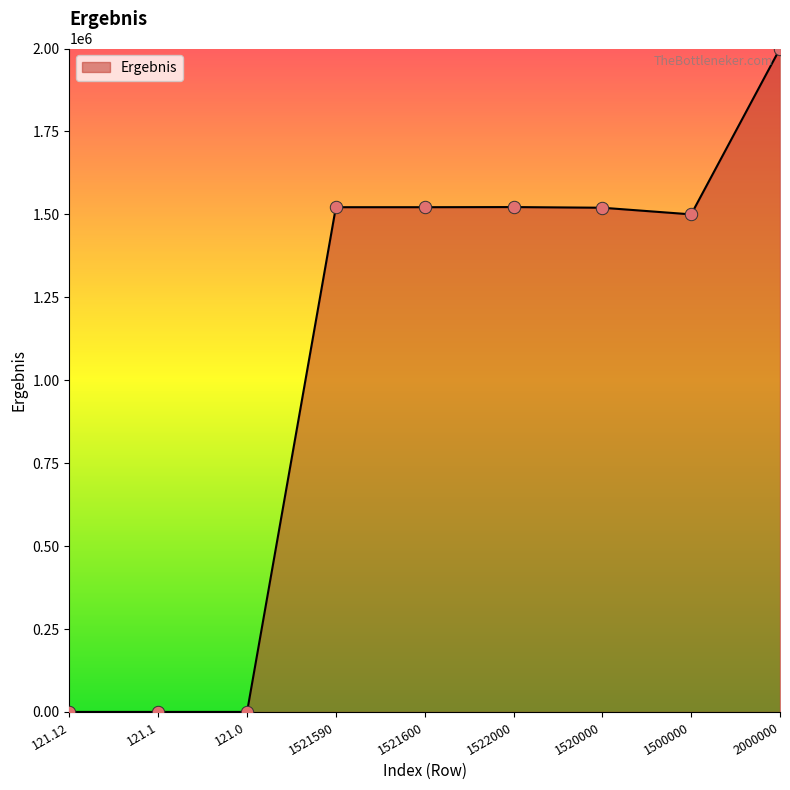

What is the change in value from 1521590 to 1522000?

+410.0